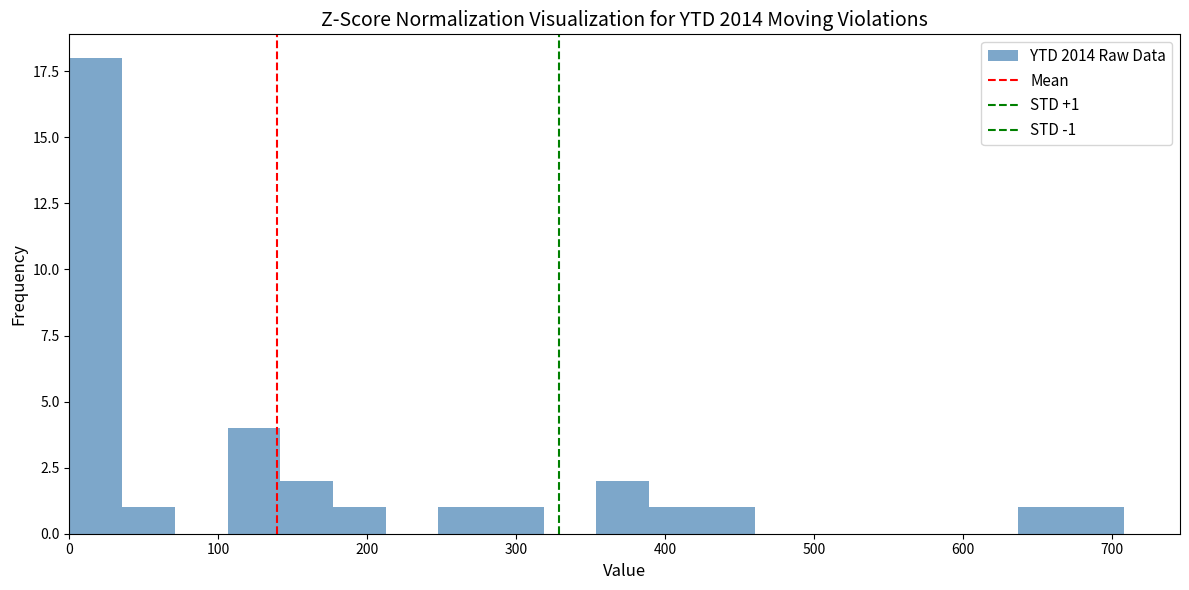

Read against the x-axis, roughly where is the centre of the tallest bar?

20